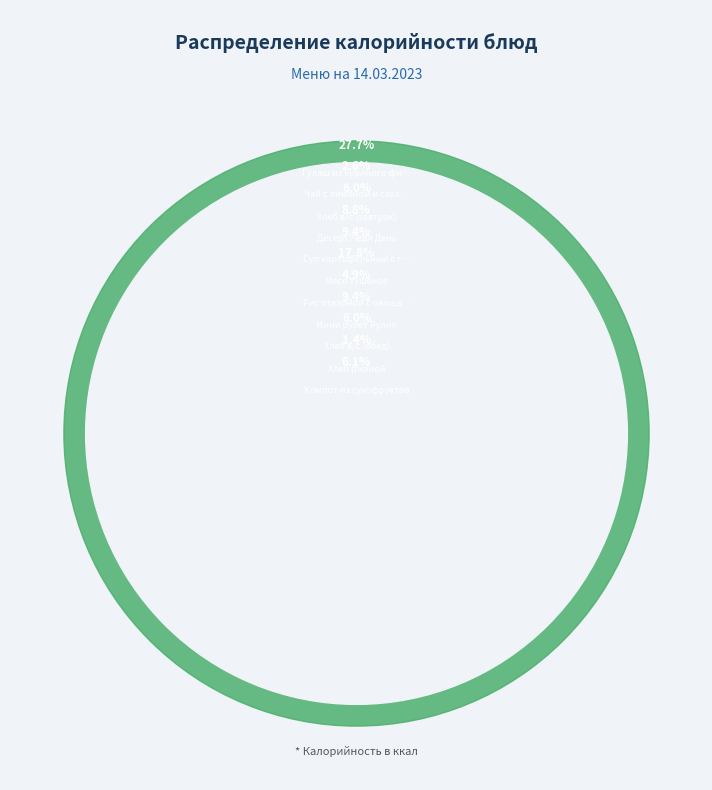

The Гуляш из куриного филе с макаронами slice represents 13% of the pie. True or false?

False